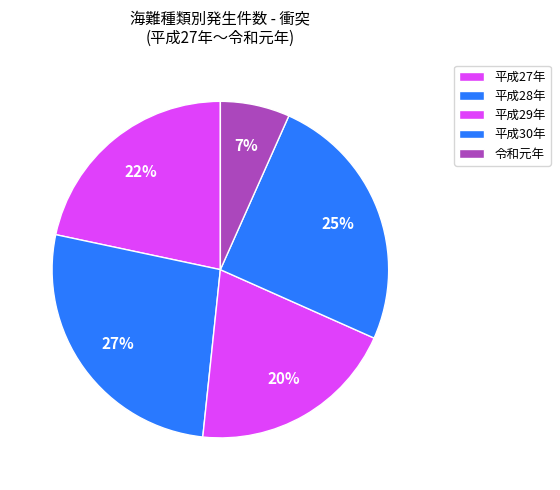

What percentage is the 平成27年 slice, to the nearest percent?

22%